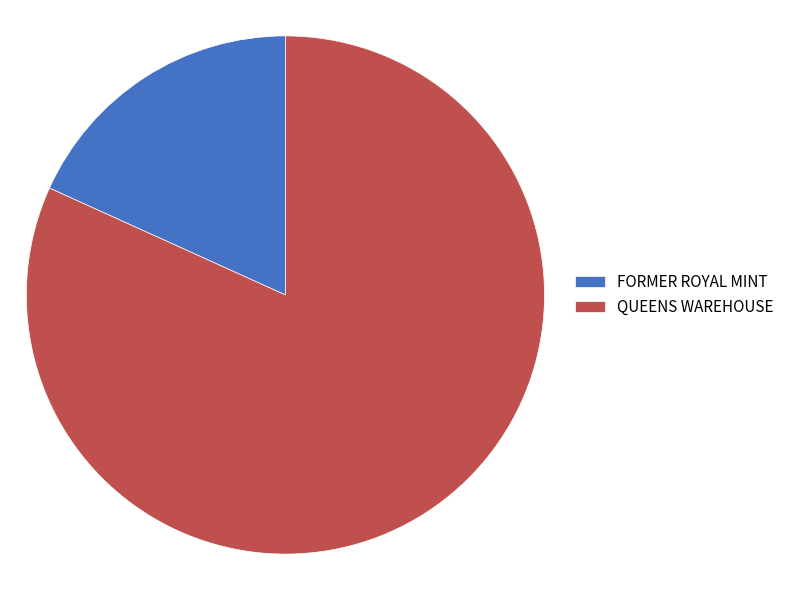

Approximately how many times larger is the value at QUEENS WAREHOUSE compared to FORMER ROYAL MINT?

4.5